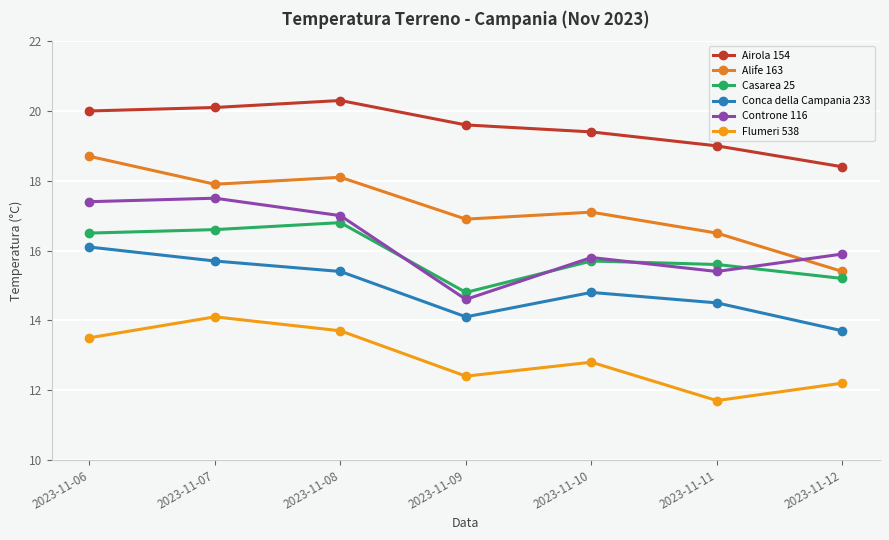

Which series has the largest total across all categories?

Airola 154